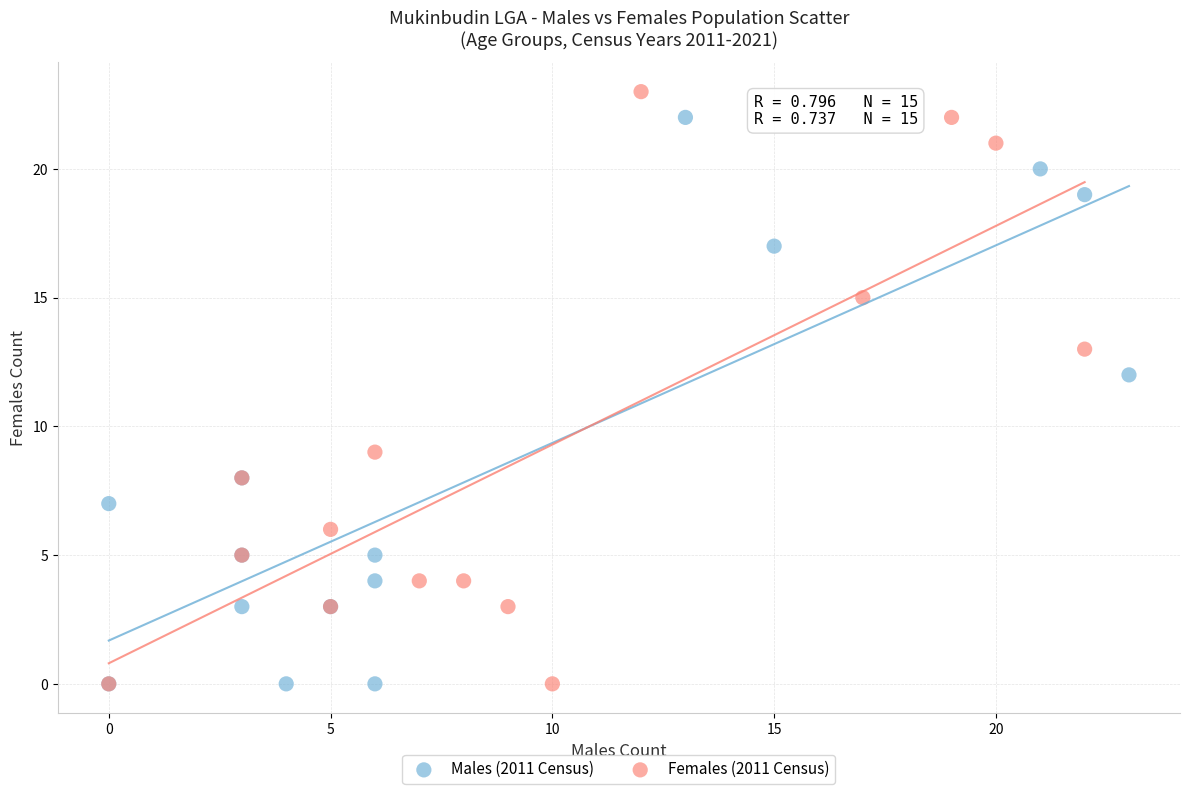

What are all the series names shown in the legend?

Males (2011 Census), Females (2011 Census)